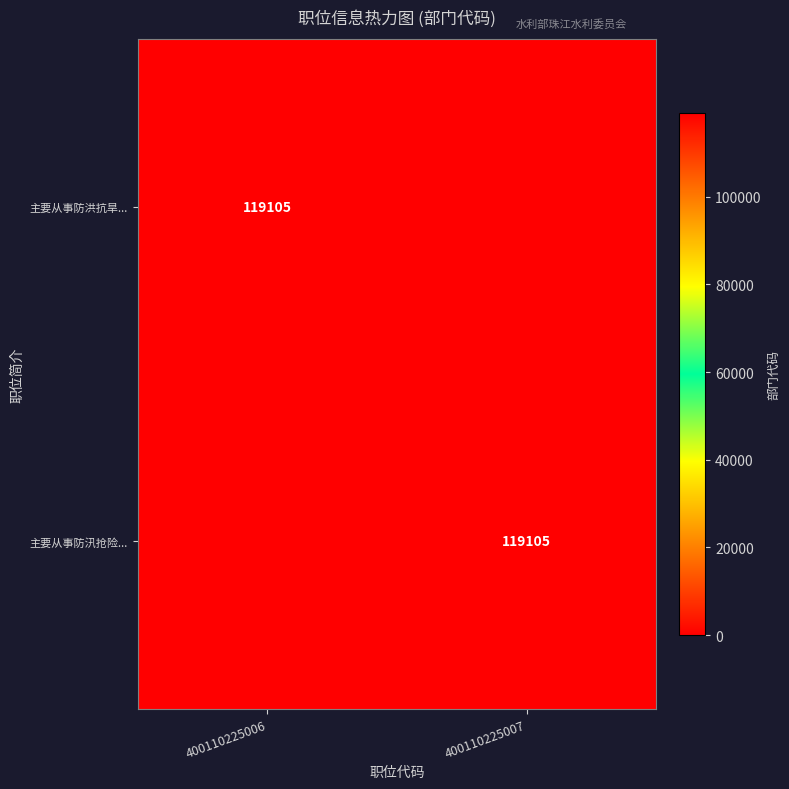

Is it true that 主要从事防汛抢险... equals 119105 at 400110225007?

True